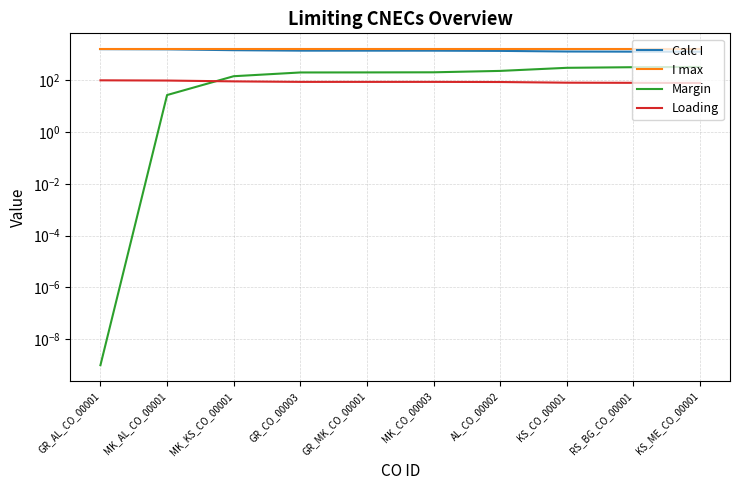

True or false: I max has more than 2 points higher than both neighbors.

False